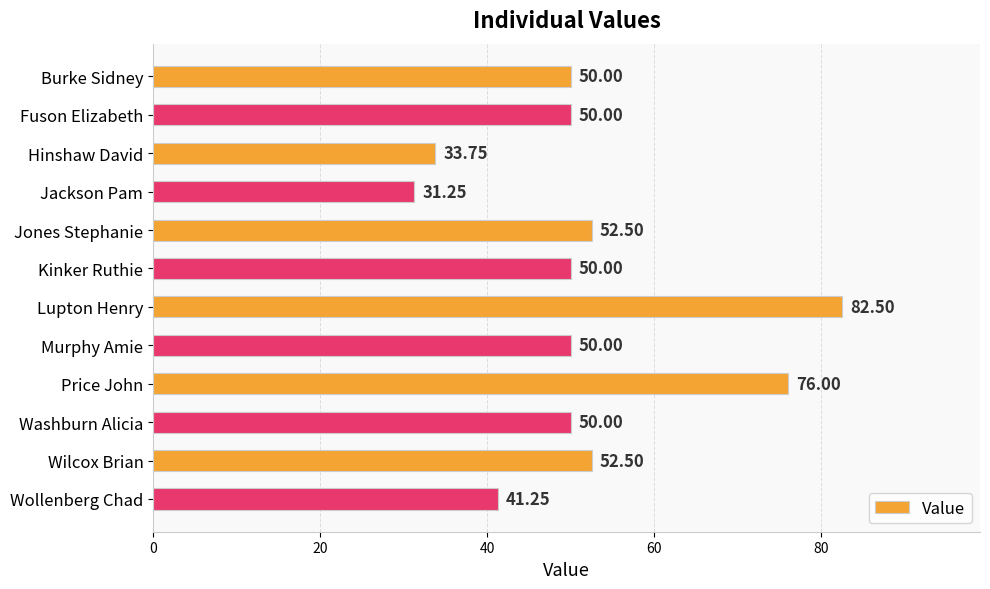

What is the label of the 9th bar from the bottom?

Jackson Pam